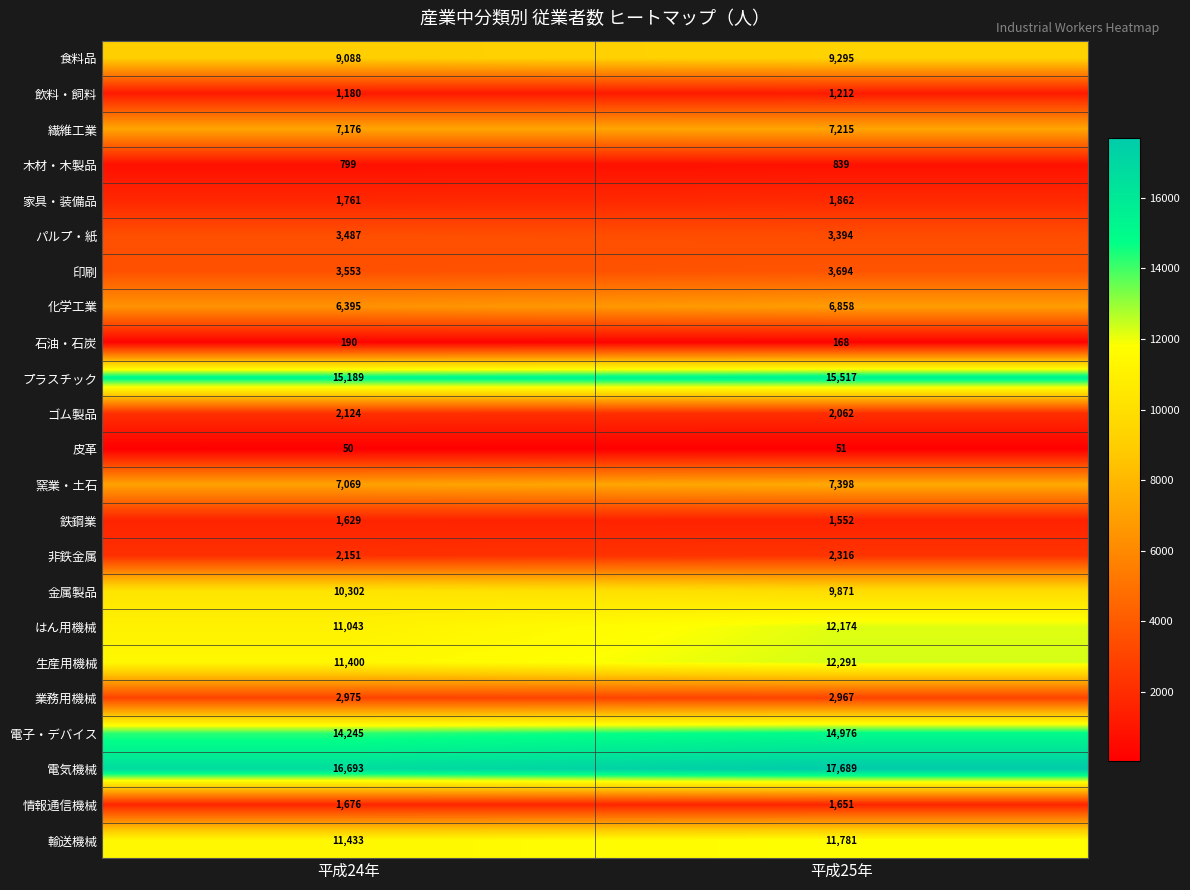

What is the difference between the highest and lowest values at 平成25年?

17638